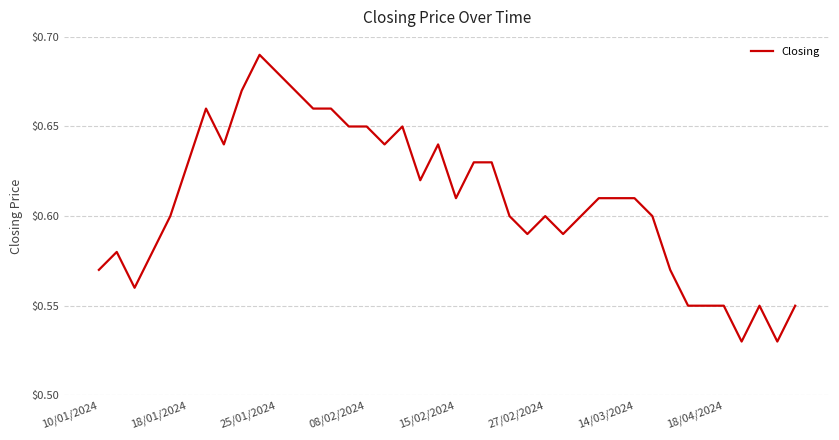

True or false: there are more than 0 points higher than both neighbors.

True